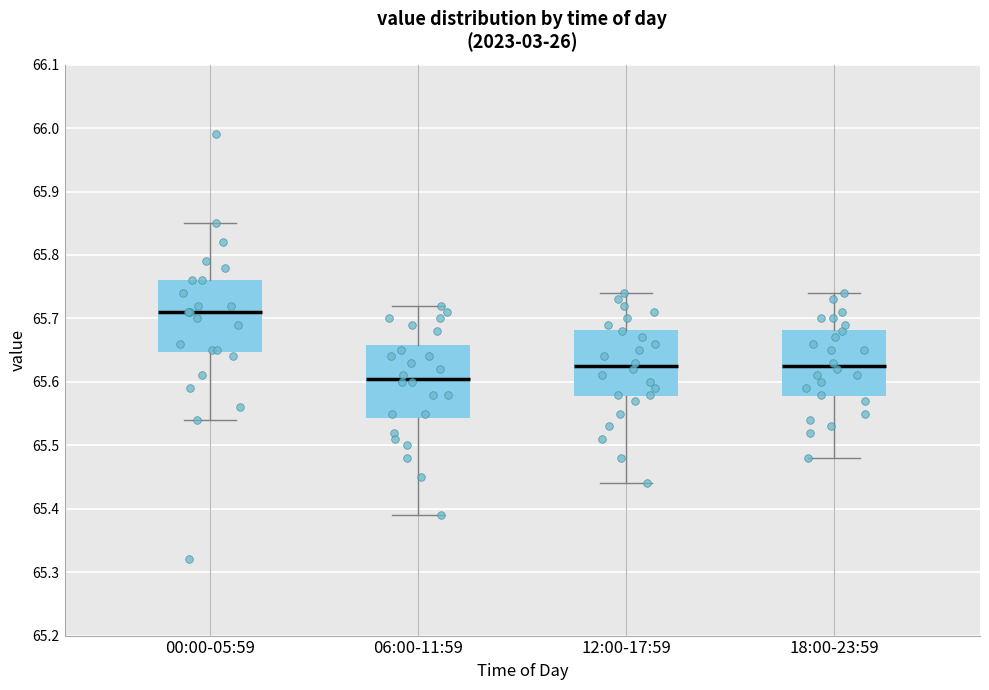

Where is the lower edge of the box for 18:00-23:59 on the y-axis? The values are not printed on the chart, so give them approximately, as read against the axis.

65.58